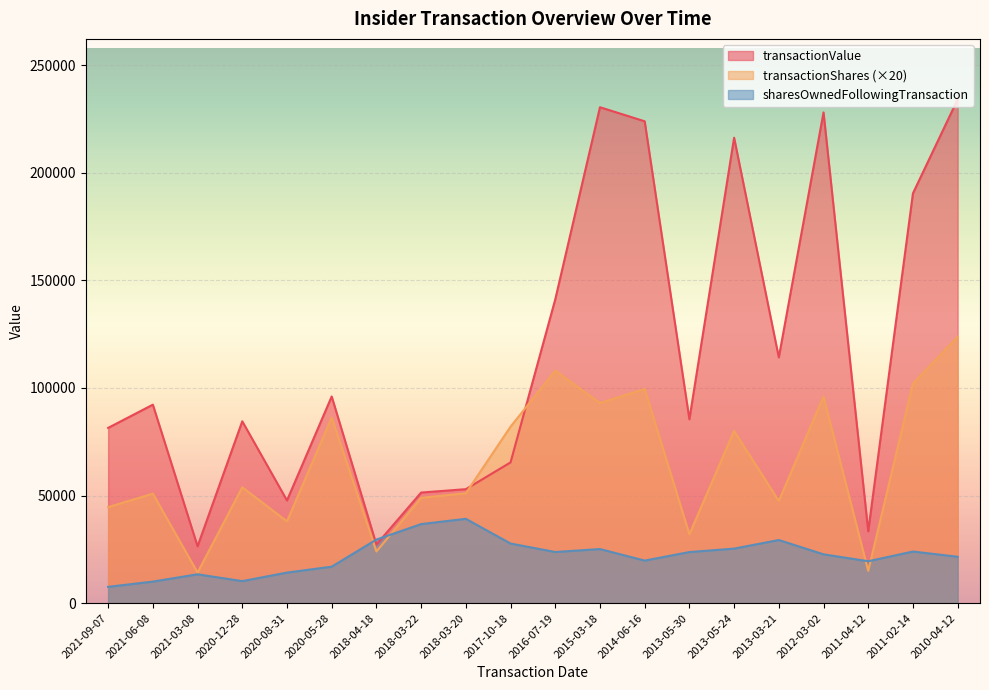

What is the label of the 18th point from the left?

2011-04-12